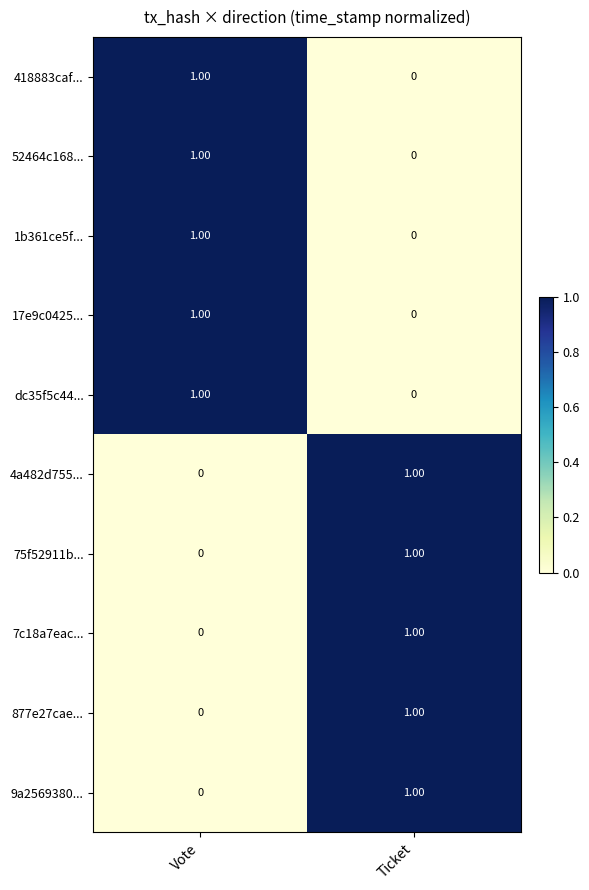

At which label does 4a482d755... reach its minimum?

Vote